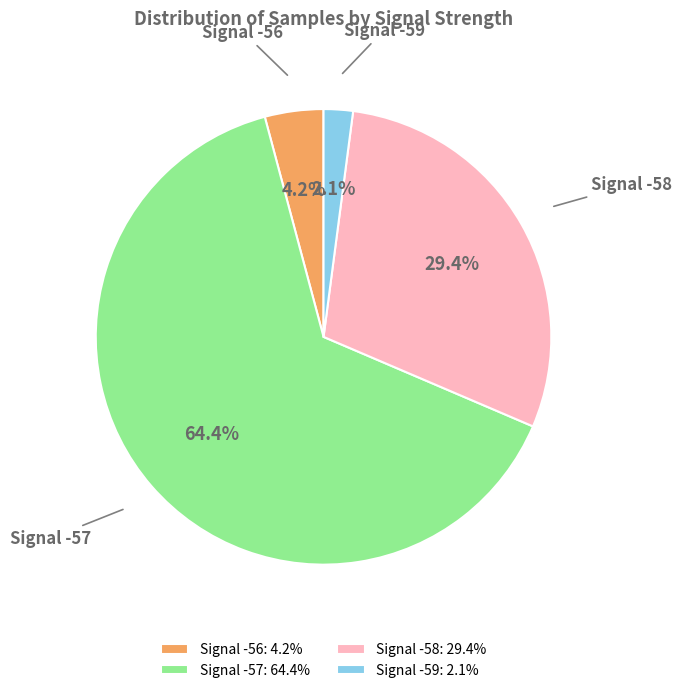

Between Signal -56 and Signal -57, which is larger?

Signal -57